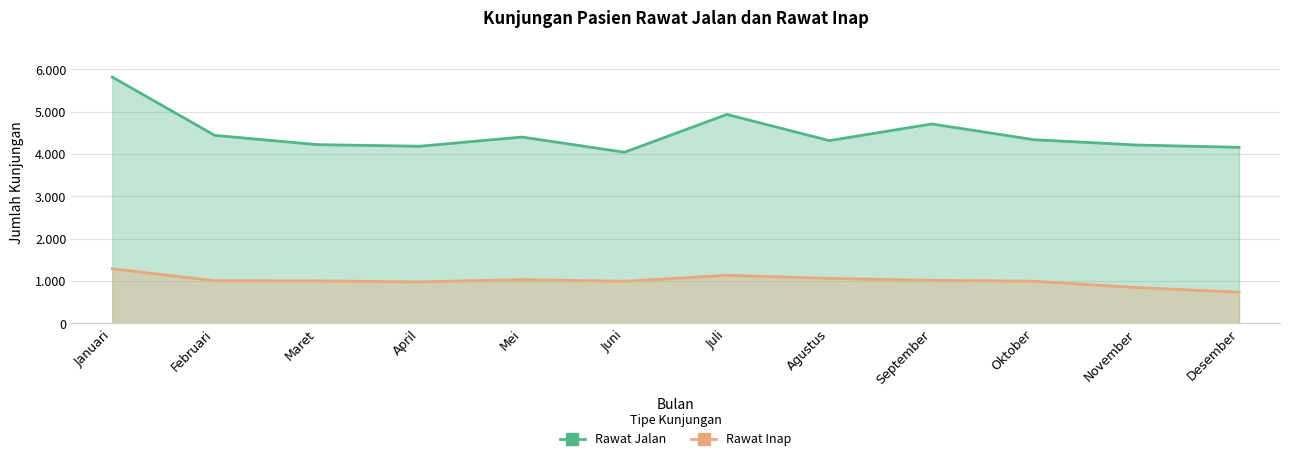

At which label does Rawat Jalan reach its minimum?

Juni